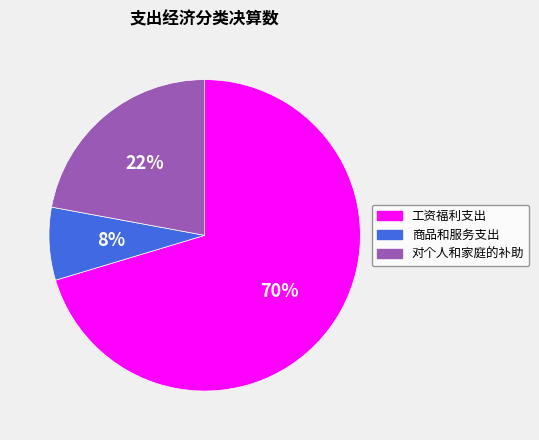

What percentage is the 对个人和家庭的补助 slice, to the nearest percent?

22%